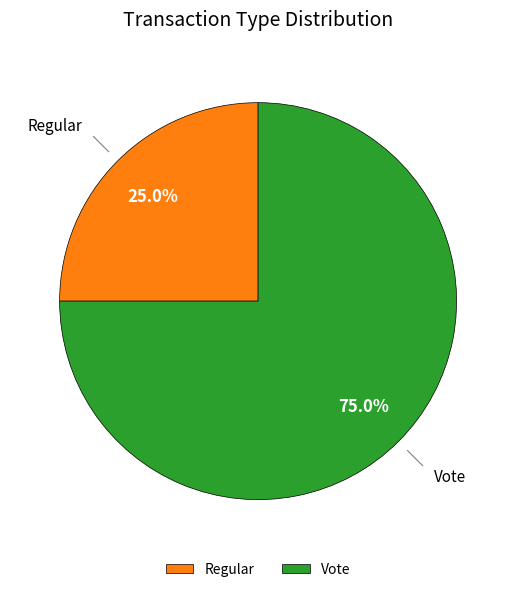

How many segments does this pie chart have?

2